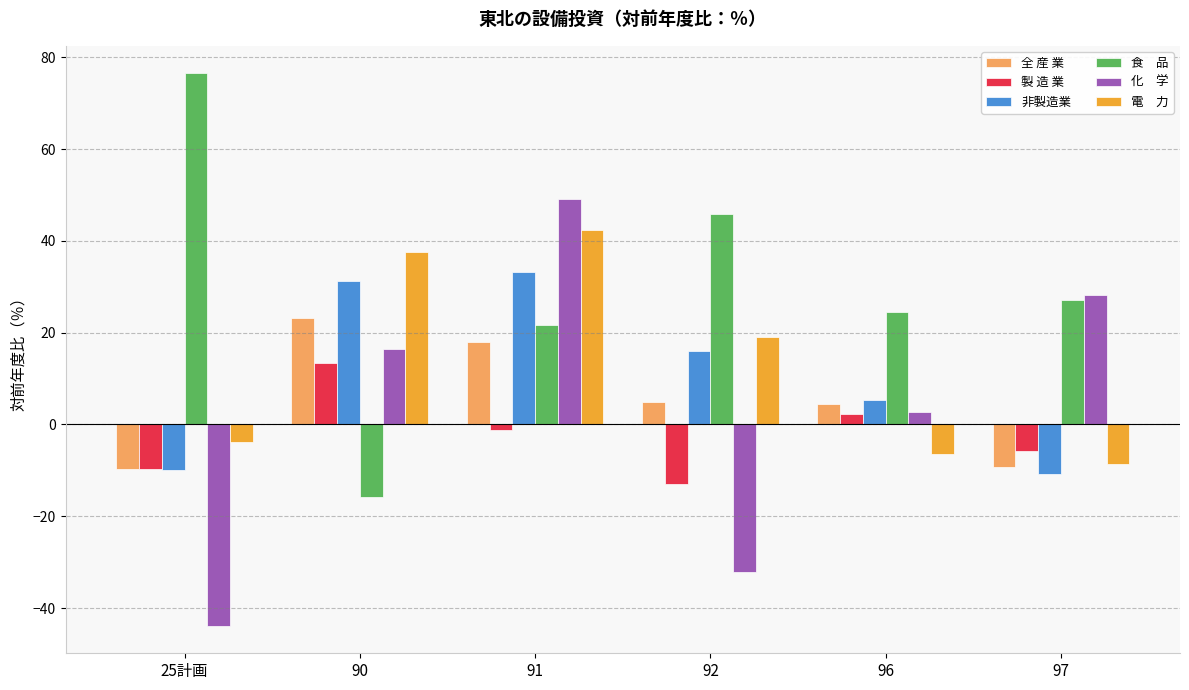

At which category does the chart reach its minimum across all series?

25計画